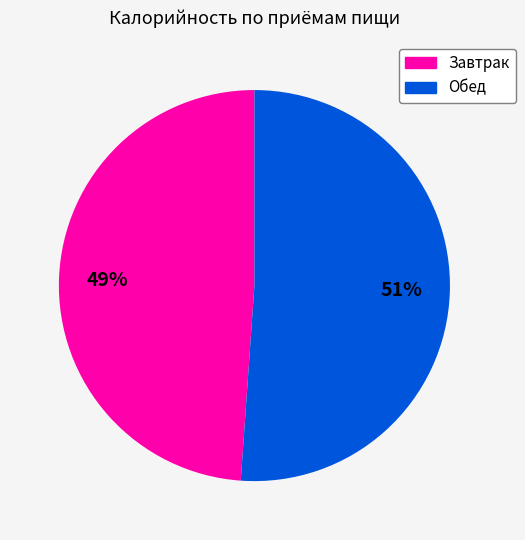

What is the ratio of the value at Обед to the value at Завтрак?

1.0